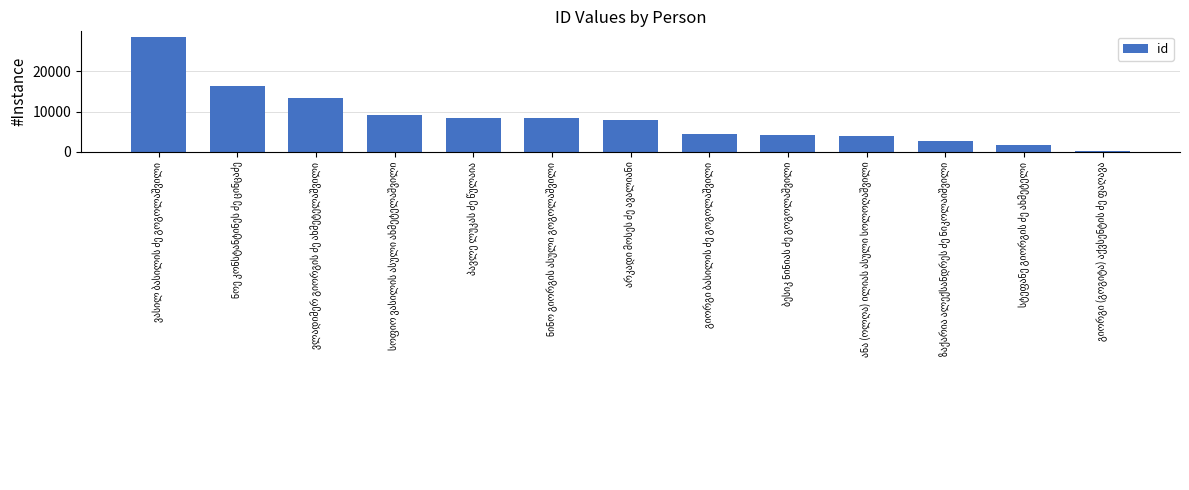

What is the maximum value shown in the chart?

28485